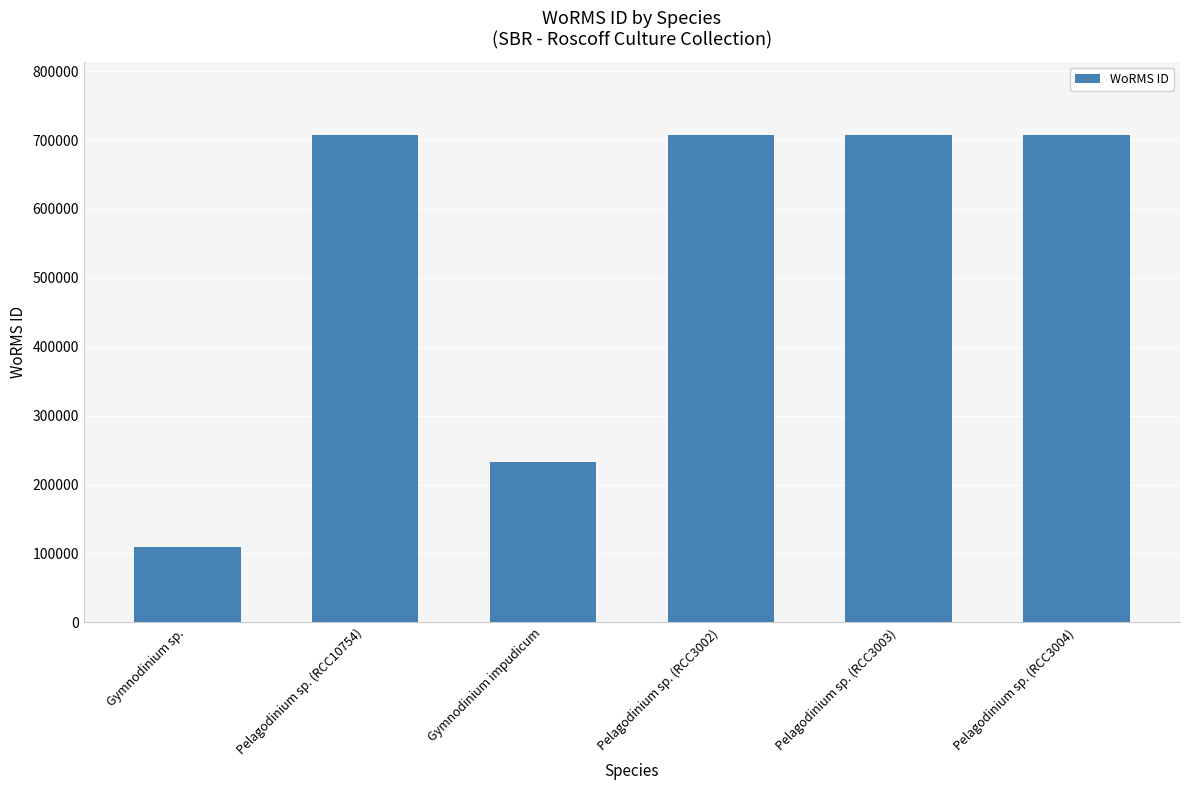

The chart shows a value of 232785 at Gymnodinium impudicum. True or false?

True